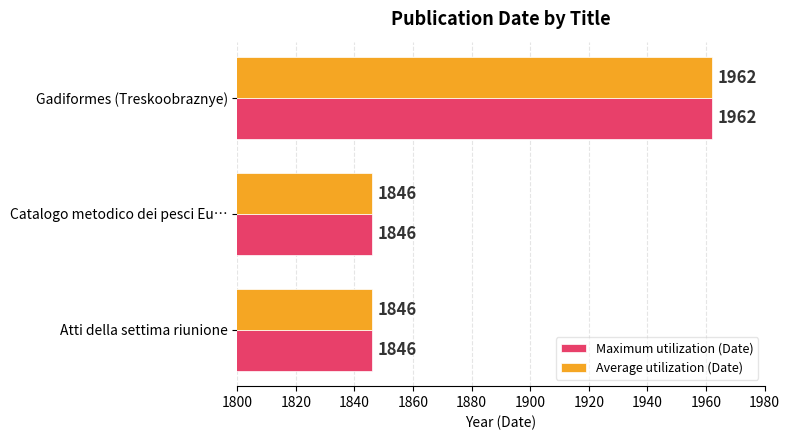

What is the highest value of the Average utilization (Date) series?

1962